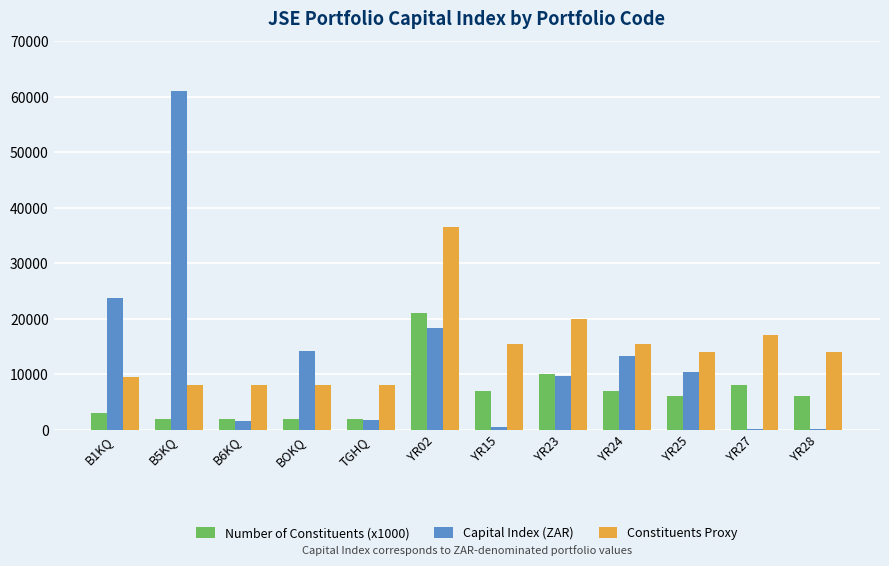

Are the bars grouped side by side (vs. stacked)?

Yes